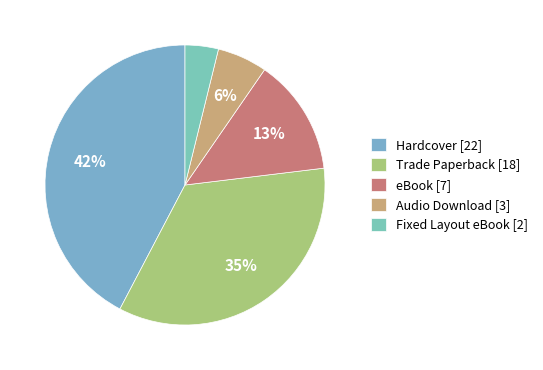

The Audio Download slice represents 17% of the pie. True or false?

False